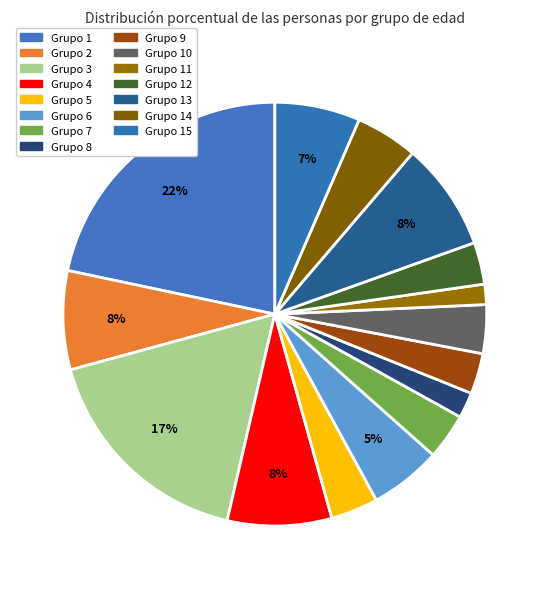

What is the smallest slice in the pie chart?

11